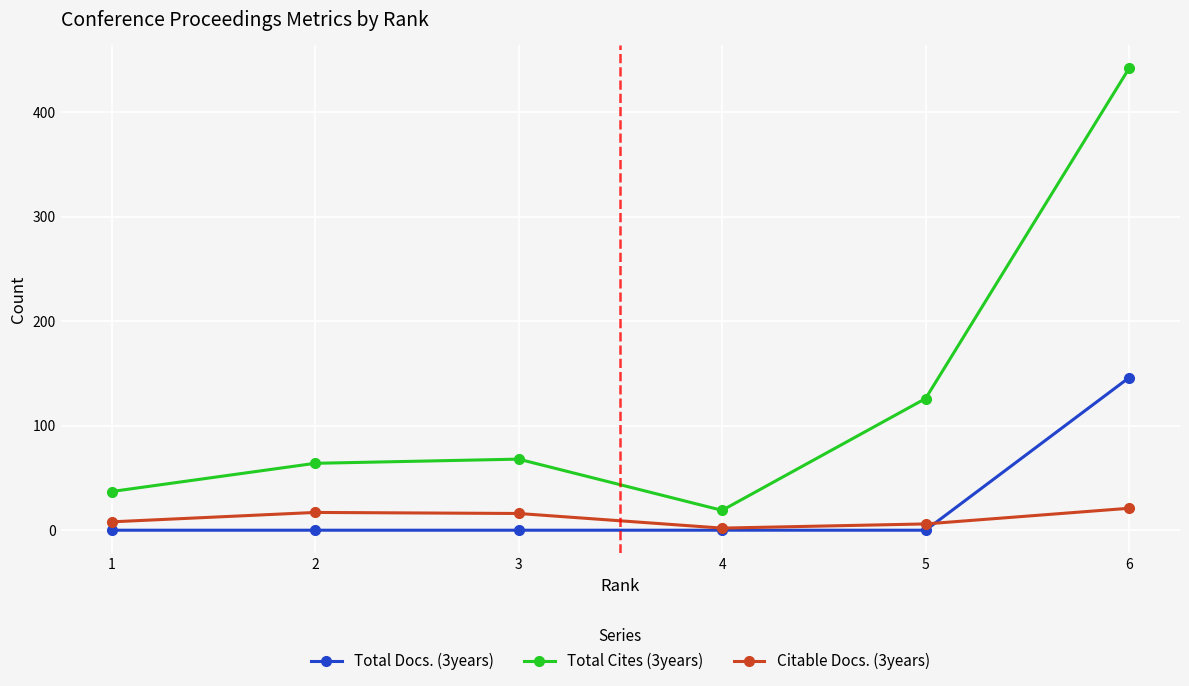

Rank the categories by Total Cites (3years) value from highest to lowest.

6, 5, 3, 2, 1, 4